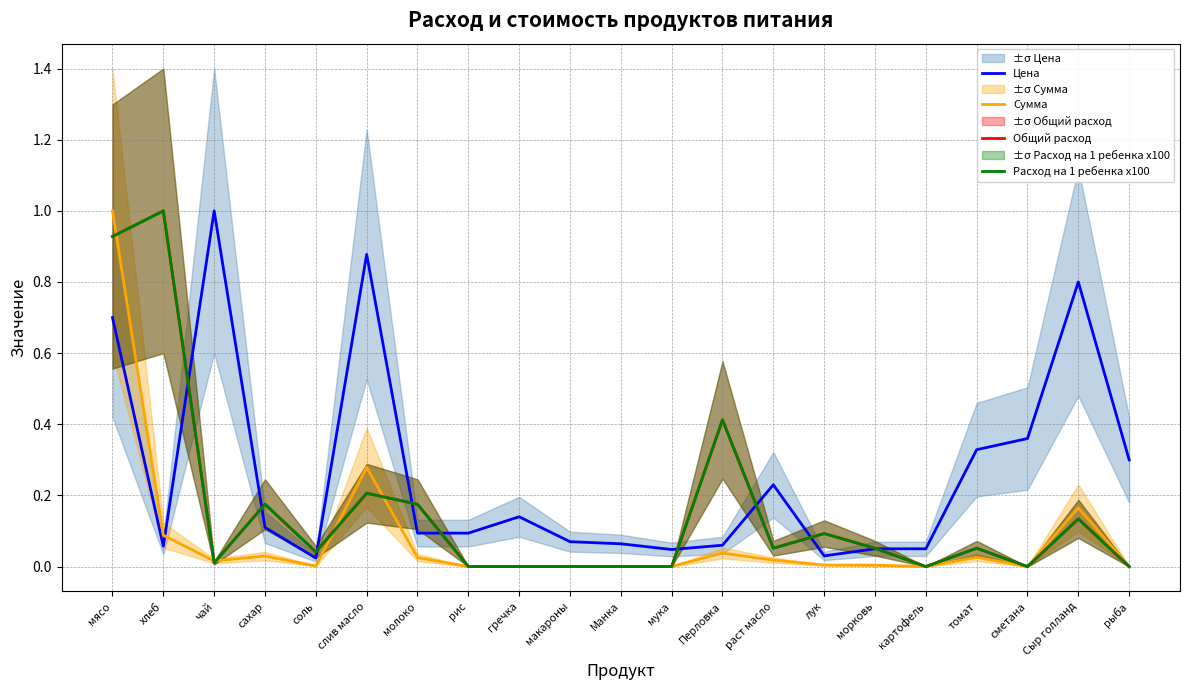

At which category is the sum across all series the highest?

мясо